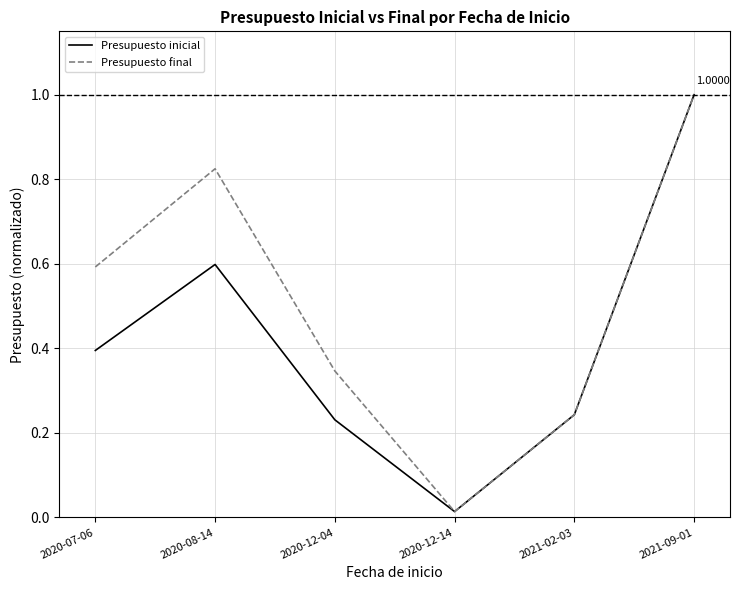

At which category is the sum across all series the highest?

2021-09-01